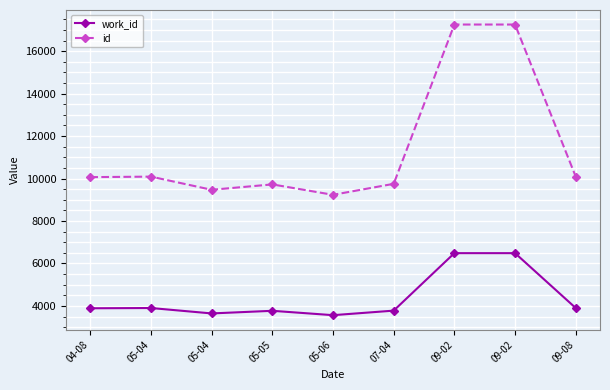

What are all the series names shown in the legend?

work_id, id